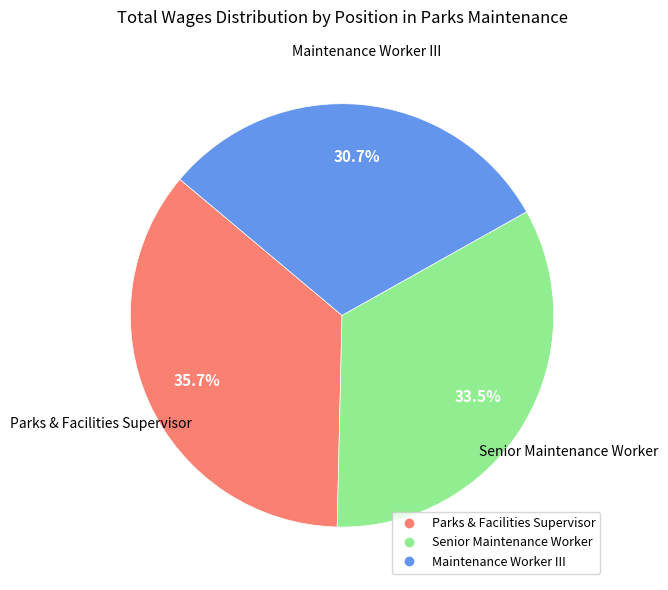

True or false: Senior Maintenance Worker accounts for 24% of the total.

False